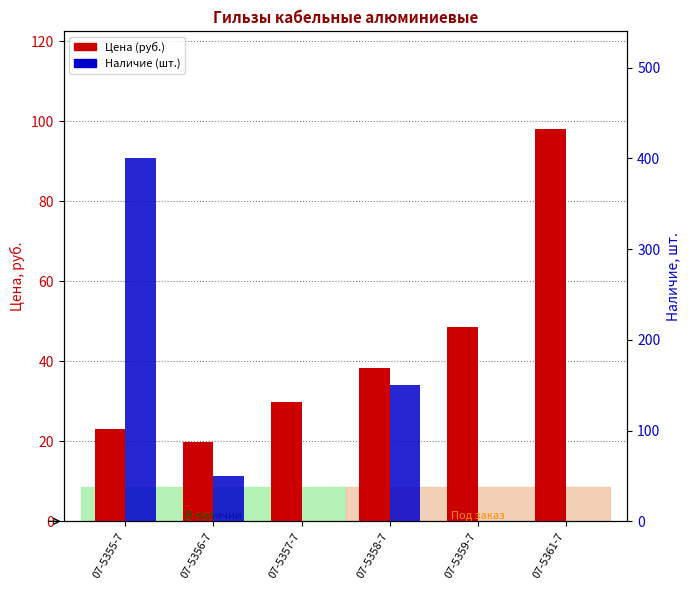

What is the difference between the highest and lowest values at 07-5355-7?

377.0